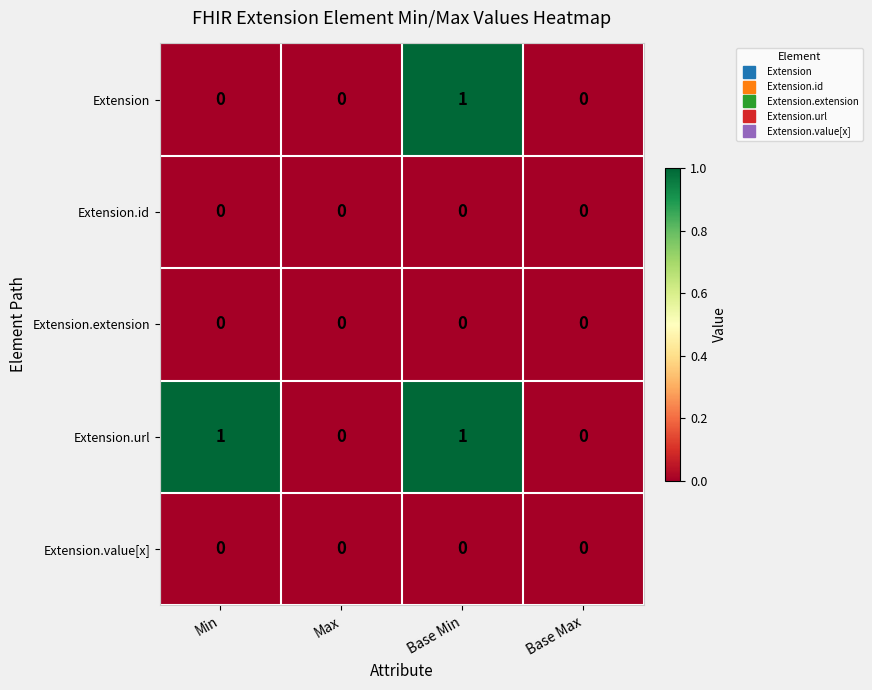

Reading left to right, what are all the values shown in this chart?

Extension: Min=0	Max=0	Base Min=1	Base Max=0
Extension.id: Min=0	Max=0	Base Min=0	Base Max=0
Extension.extension: Min=0	Max=0	Base Min=0	Base Max=0
Extension.url: Min=1	Max=0	Base Min=1	Base Max=0
Extension.value[x]: Min=0	Max=0	Base Min=0	Base Max=0